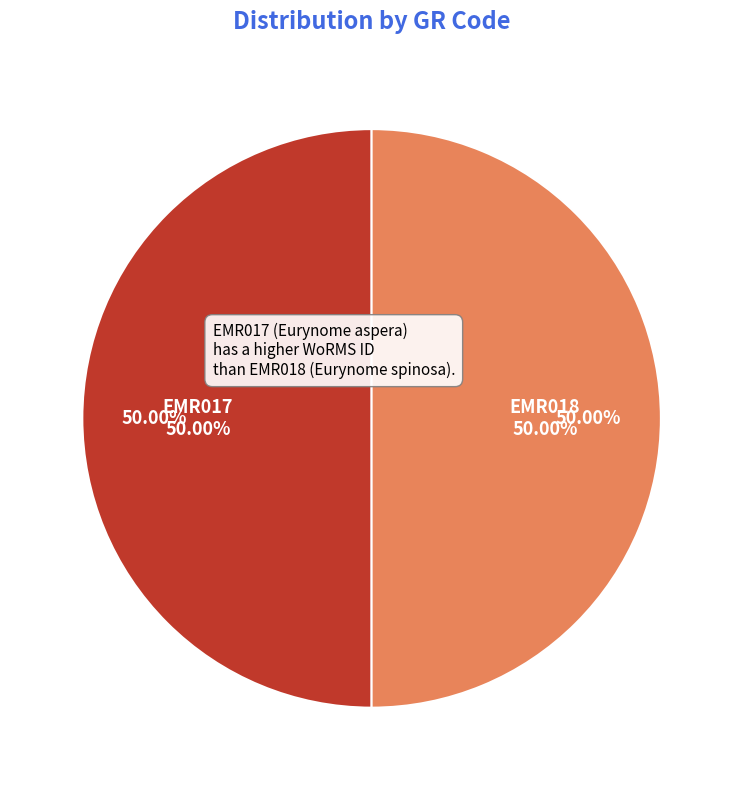

What is the largest slice in the pie chart?

EMR018